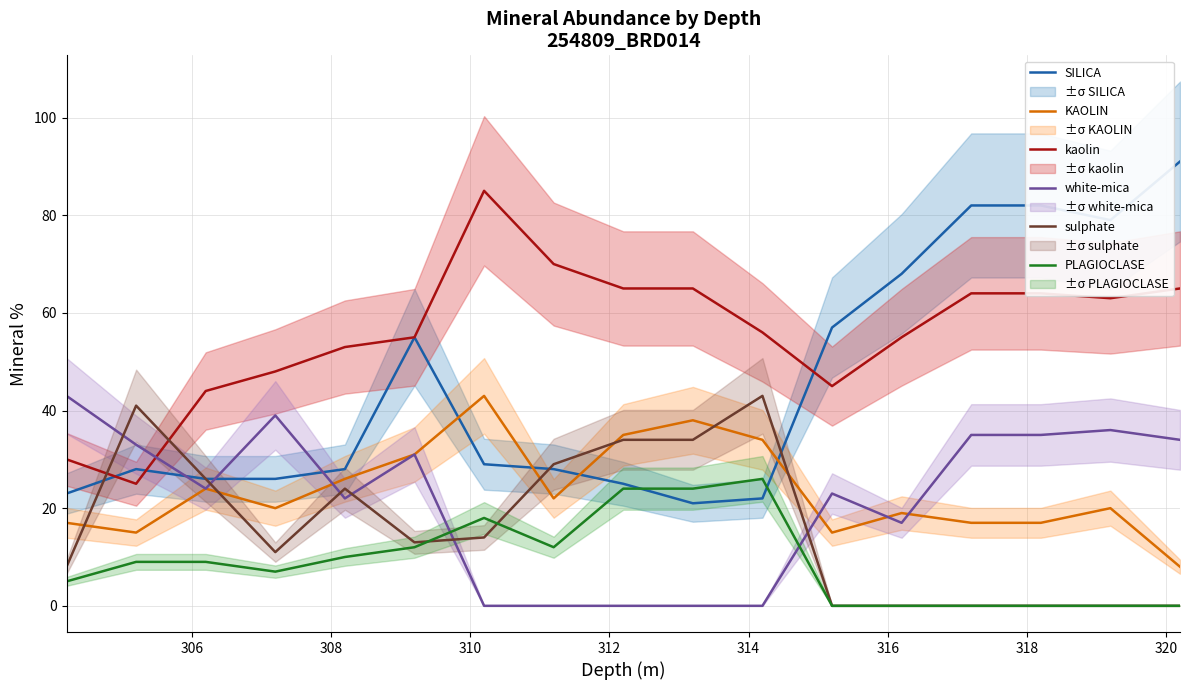

True or false: KAOLIN and PLAGIOCLASE cross at least once.

False